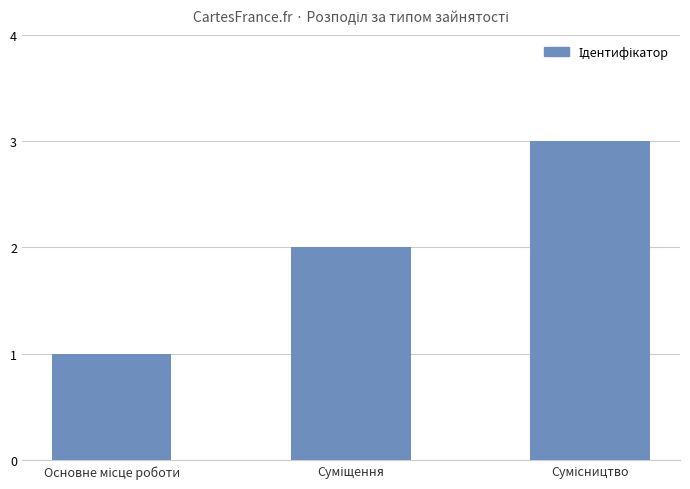

What is the sum of all values?

6